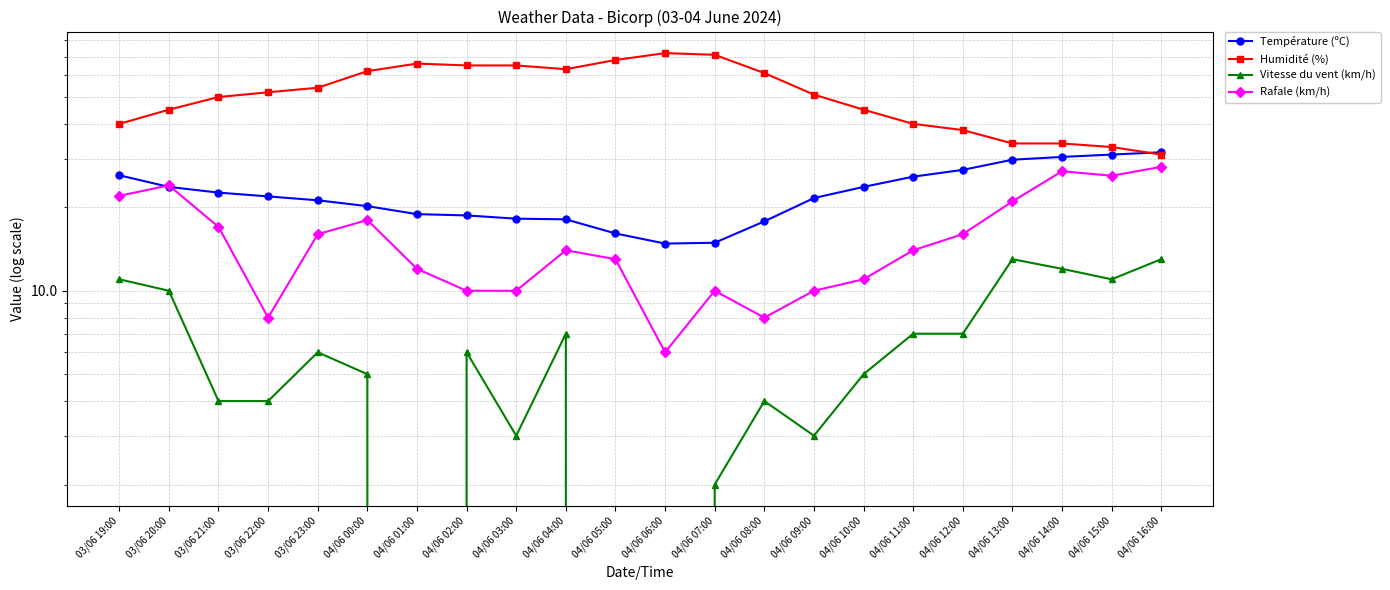

True or false: Humidité (%) and Température (ºC) intersect in this chart.

True